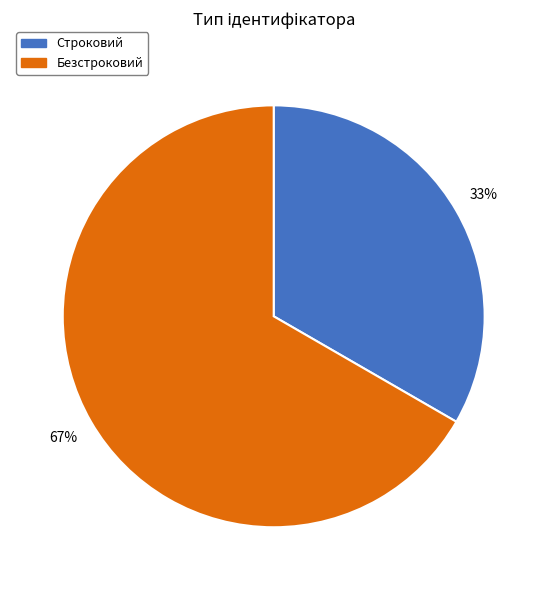

What percentage is the Безстроковий slice, to the nearest percent?

67%